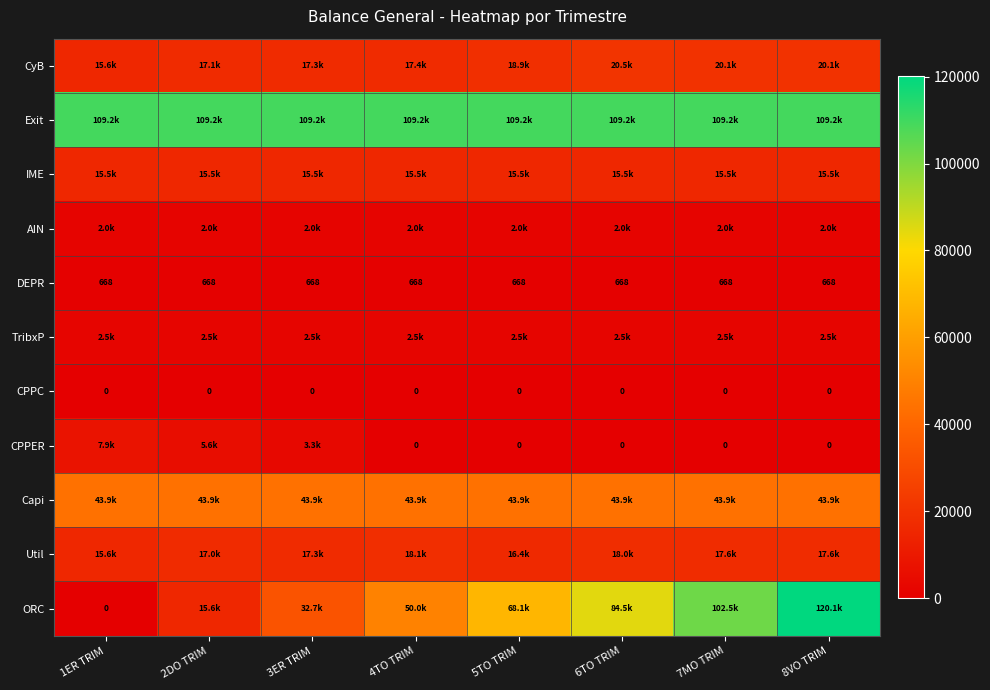

Rank the series by their maximum value, from highest to lowest.

ORC, Exit, Capi, CyB, Util, IME, CPPER, TribxP, AIN, DEPR, CPPC